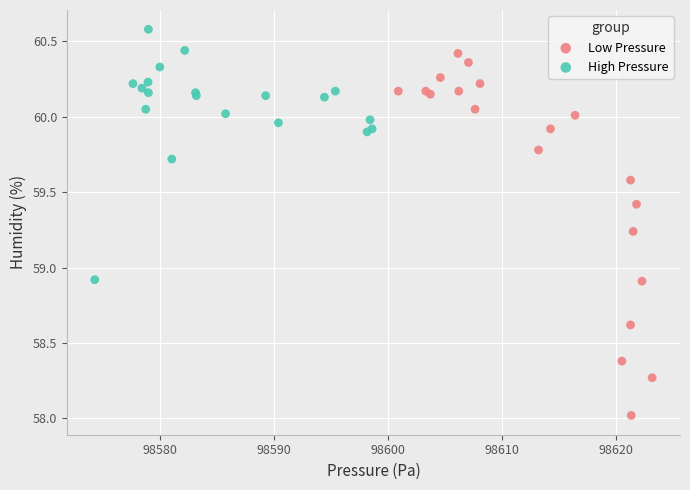

Which series has the widest spread of Y values?

Low Pressure